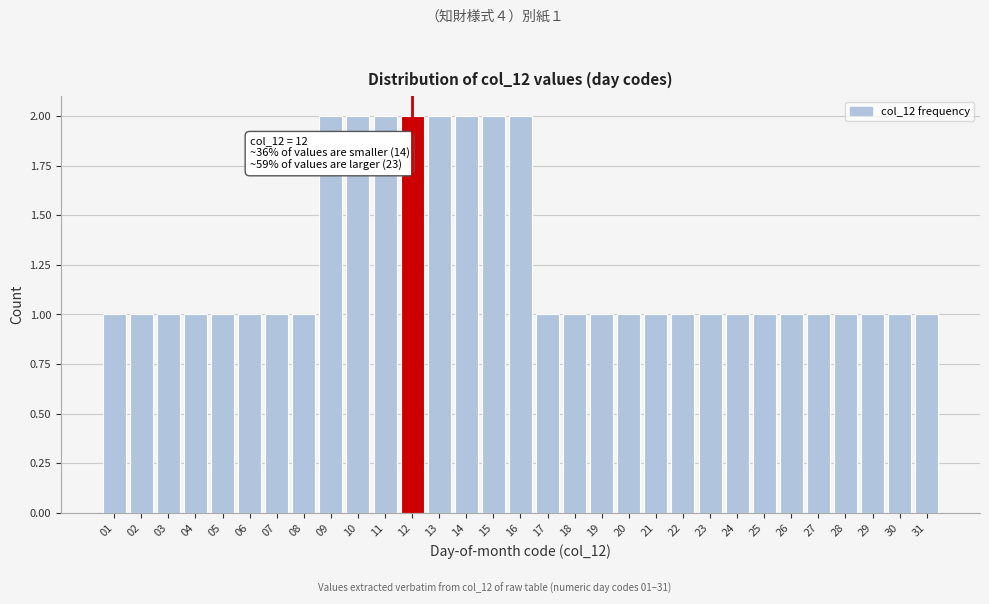

True or false: the data shows 3 at 09.

False